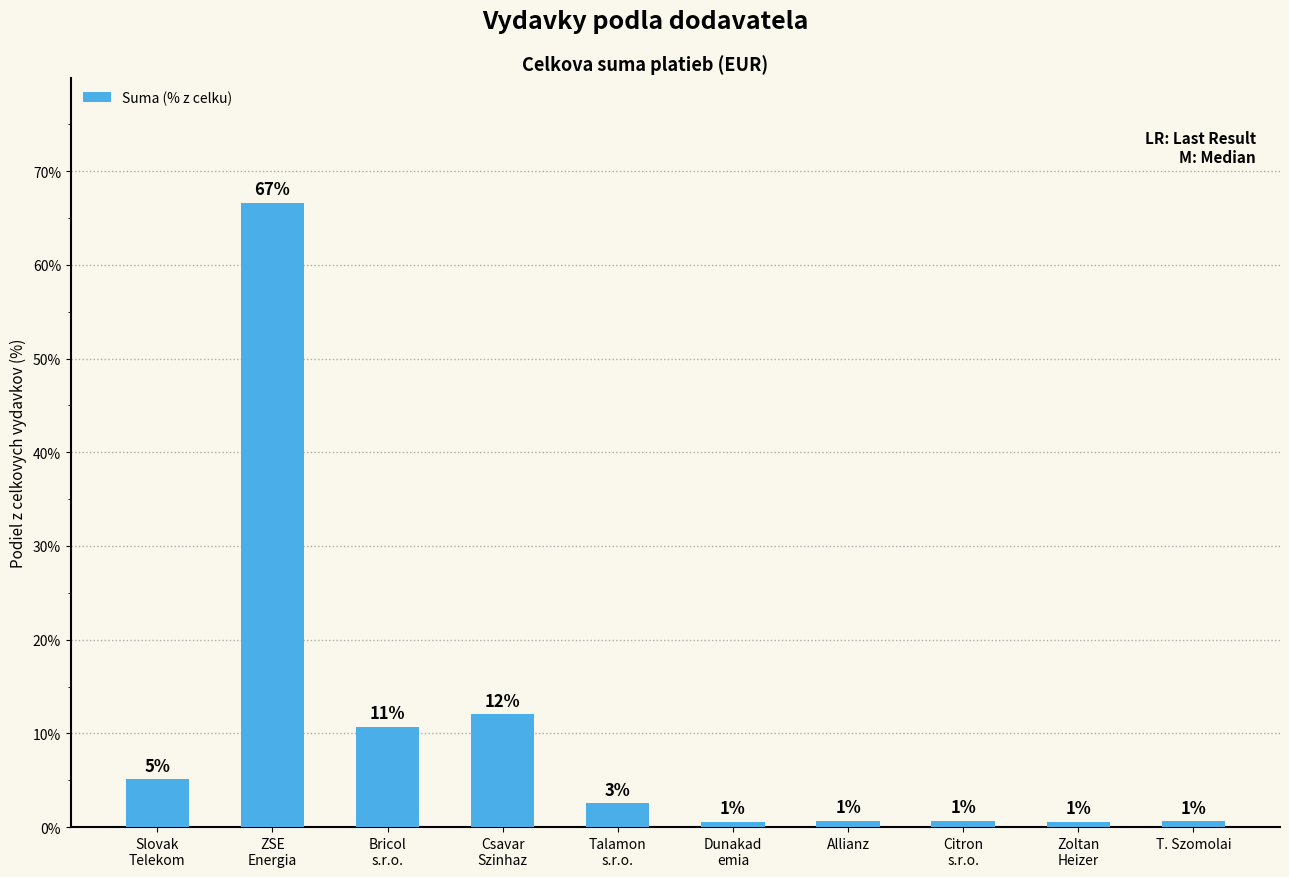

What is the label of the 6th bar from the left?

Dunakad
emia